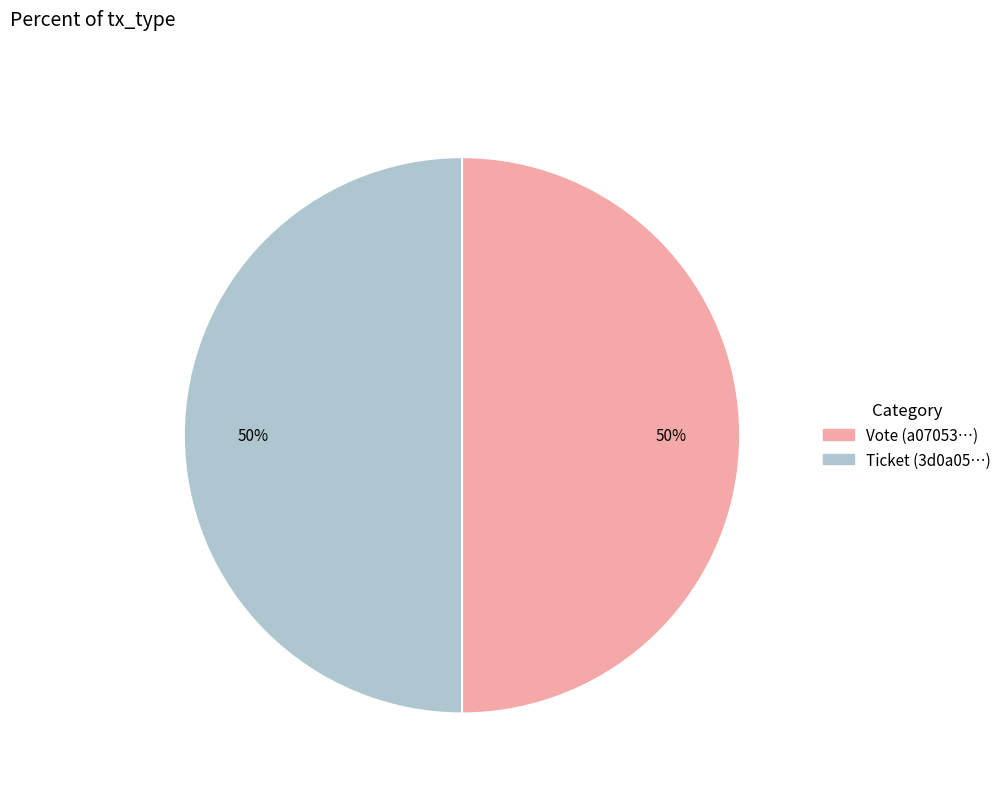

The Ticket slice represents 50% of the pie. True or false?

True